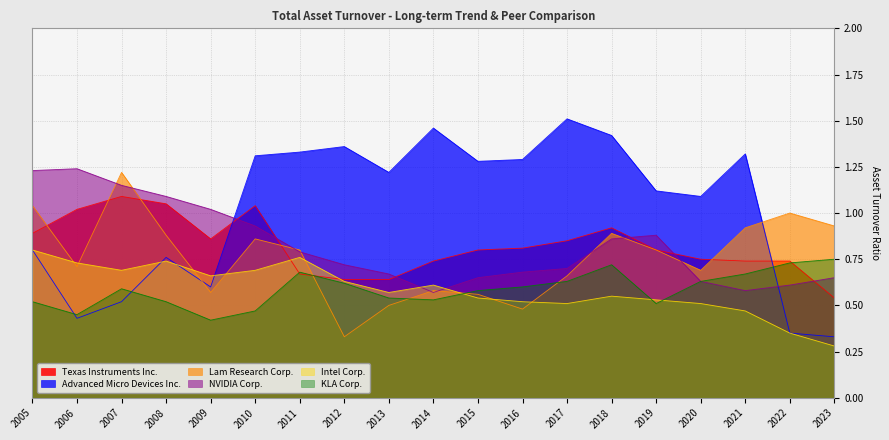

Reading right to left, transcribe all the data shown in this chart.

Texas Instruments Inc.: 0.5	0.7	0.7	0.8	0.8	0.9	0.8	0.8	0.8	0.7	0.6	0.6	0.7	1.0	0.9	1.1	1.1	1.0	0.9
Advanced Micro Devices Inc.: 0.3	0.3	1.3	1.1	1.1	1.4	1.5	1.3	1.3	1.5	1.2	1.4	1.3	1.3	0.6	0.8	0.5	0.4	0.8
Lam Research Corp.: 0.9	1.0	0.9	0.7	0.8	0.9	0.7	0.5	0.6	0.6	0.5	0.3	0.8	0.9	0.6	0.9	1.2	0.7	1.0
NVIDIA Corp.: 0.7	0.6	0.6	0.6	0.9	0.9	0.7	0.7	0.7	0.6	0.7	0.7	0.8	0.9	1.0	1.1	1.1	1.2	1.2
Intel Corp.: 0.3	0.3	0.5	0.5	0.5	0.6	0.5	0.5	0.5	0.6	0.6	0.6	0.8	0.7	0.7	0.7	0.7	0.7	0.8
KLA Corp.: 0.8	0.7	0.7	0.6	0.5	0.7	0.6	0.6	0.6	0.5	0.5	0.6	0.7	0.5	0.4	0.5	0.6	0.5	0.5